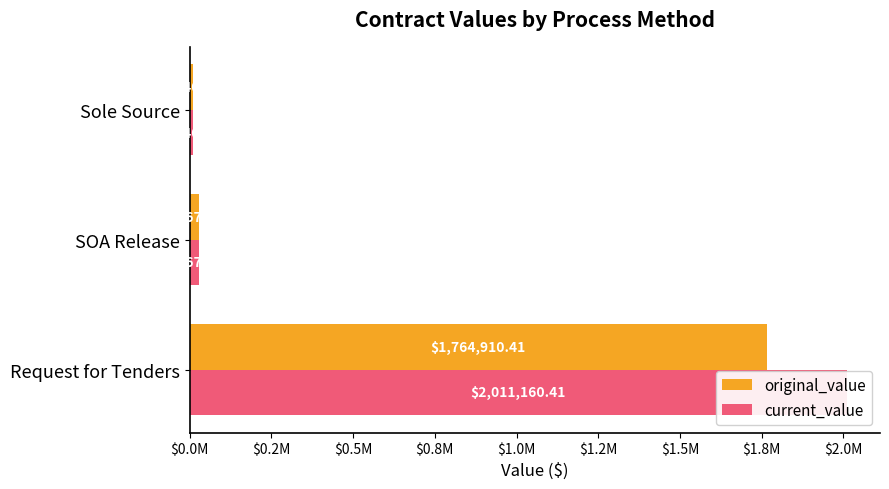

Reading left to right, list all the values displayed in this chart.

original_value: $0.0M=1764910.4	$0.2M=27673.0	$0.5M=10408.5
current_value: $0.0M=2011160.4	$0.2M=27673.0	$0.5M=10408.5